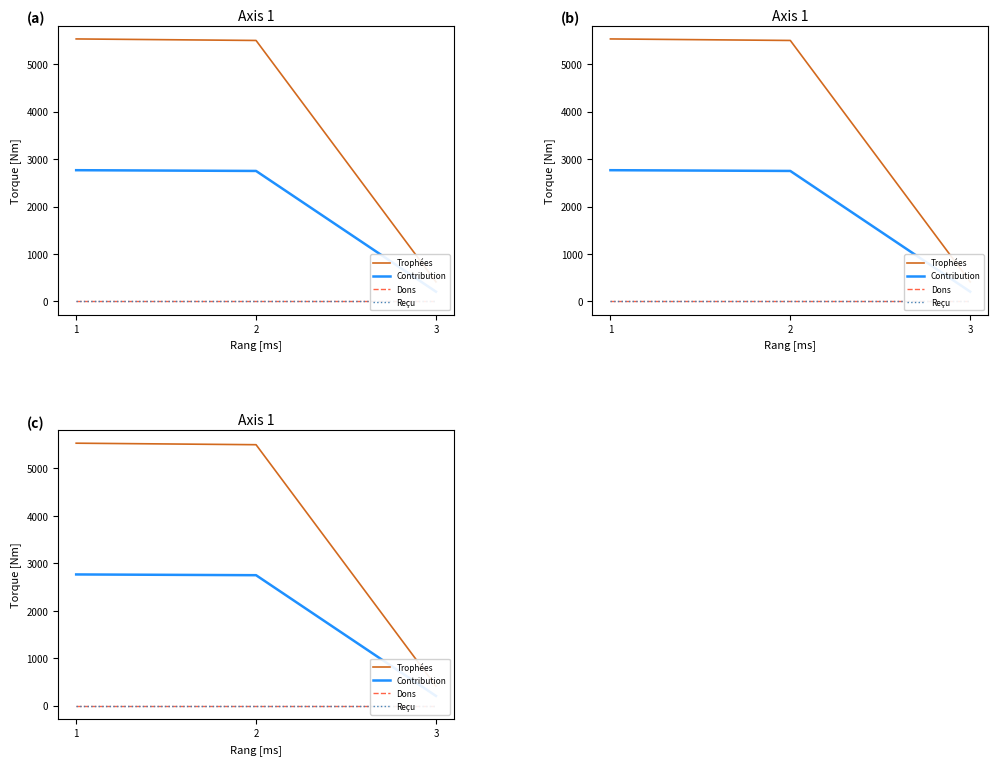

Is the value of Contribution at 3 greater than the value of Dons at 3?

Yes